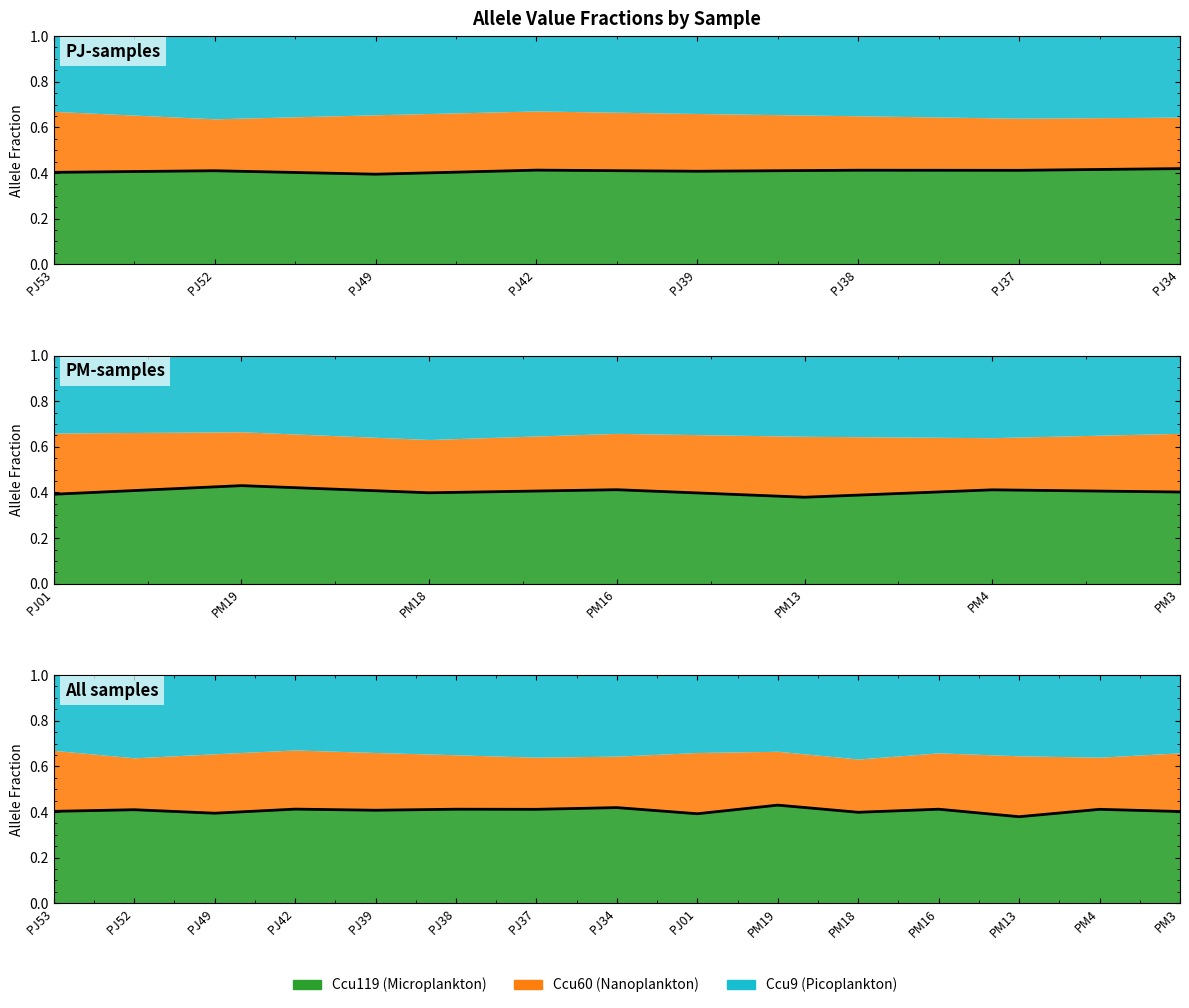

True or false: the data shows 0.4 at PJ34.

True